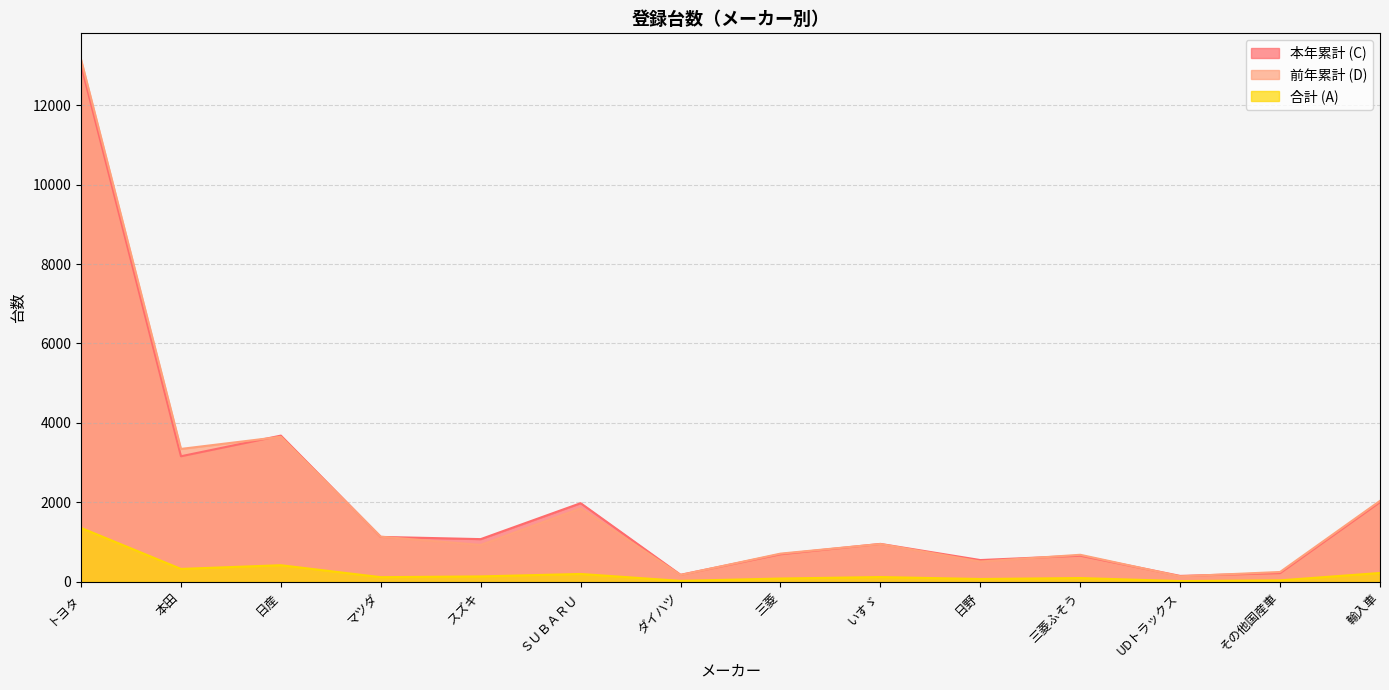

Does the chart have visible grid lines?

Yes